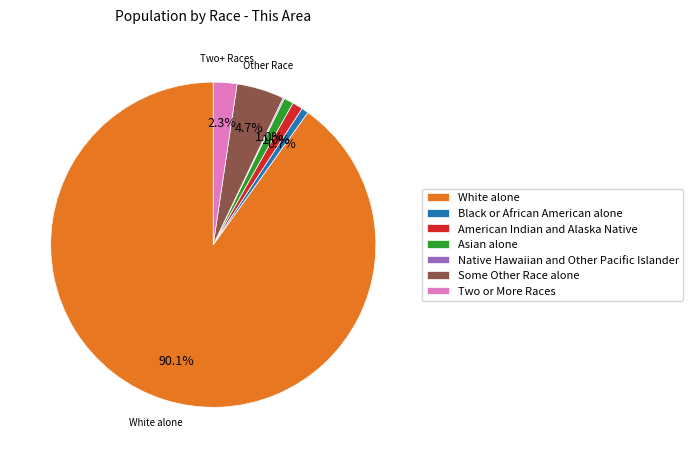

What is the majority slice?

White alone